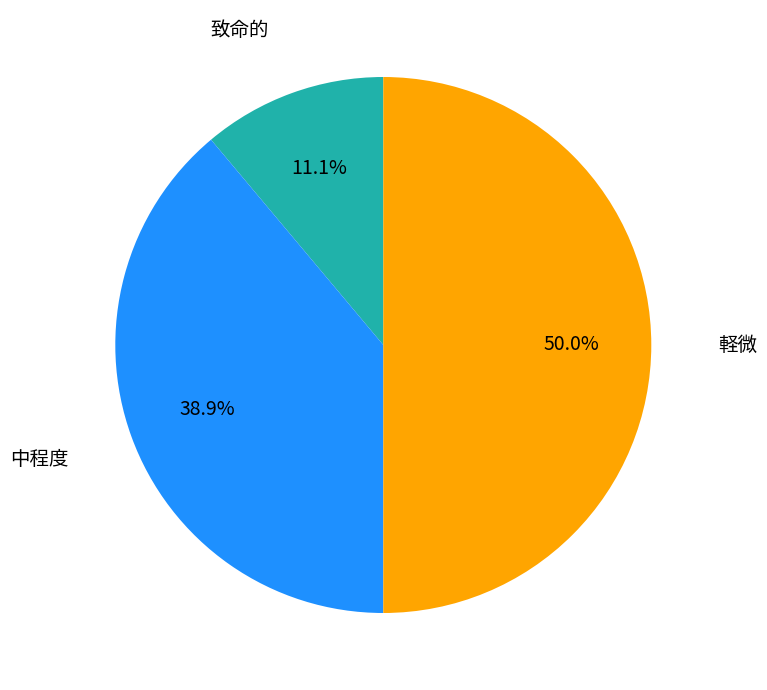

How many segments does this pie chart have?

3